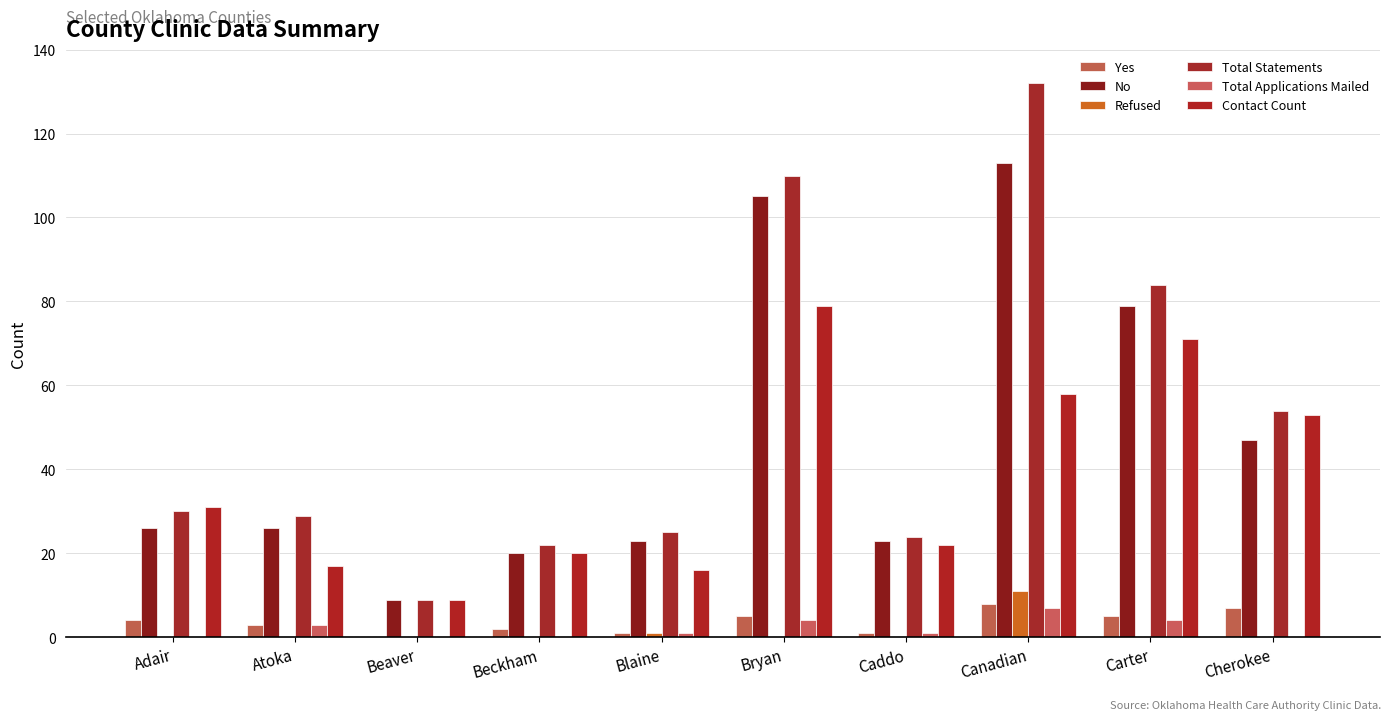

What is the average value of the Total Statements series?

52